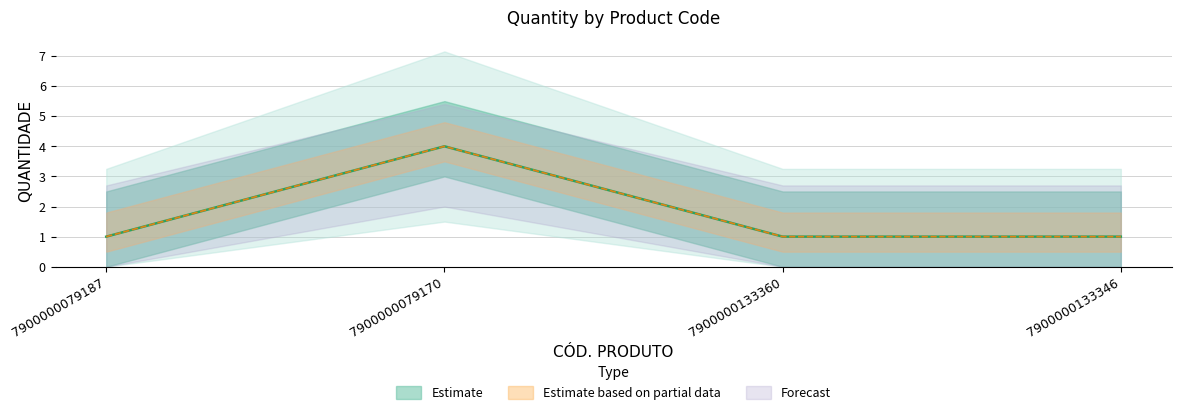

Is it true that the value at 7900000133346 is 1?

False